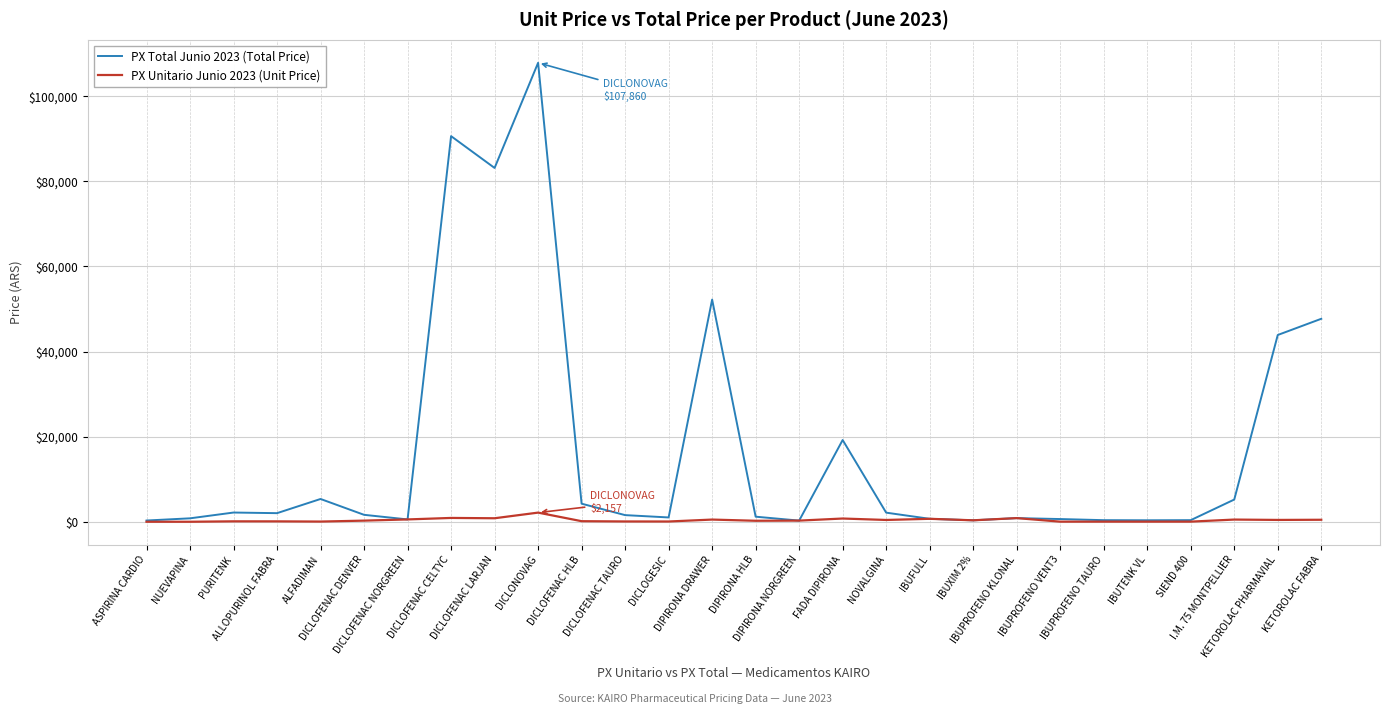

How many lines are shown in the chart?

2